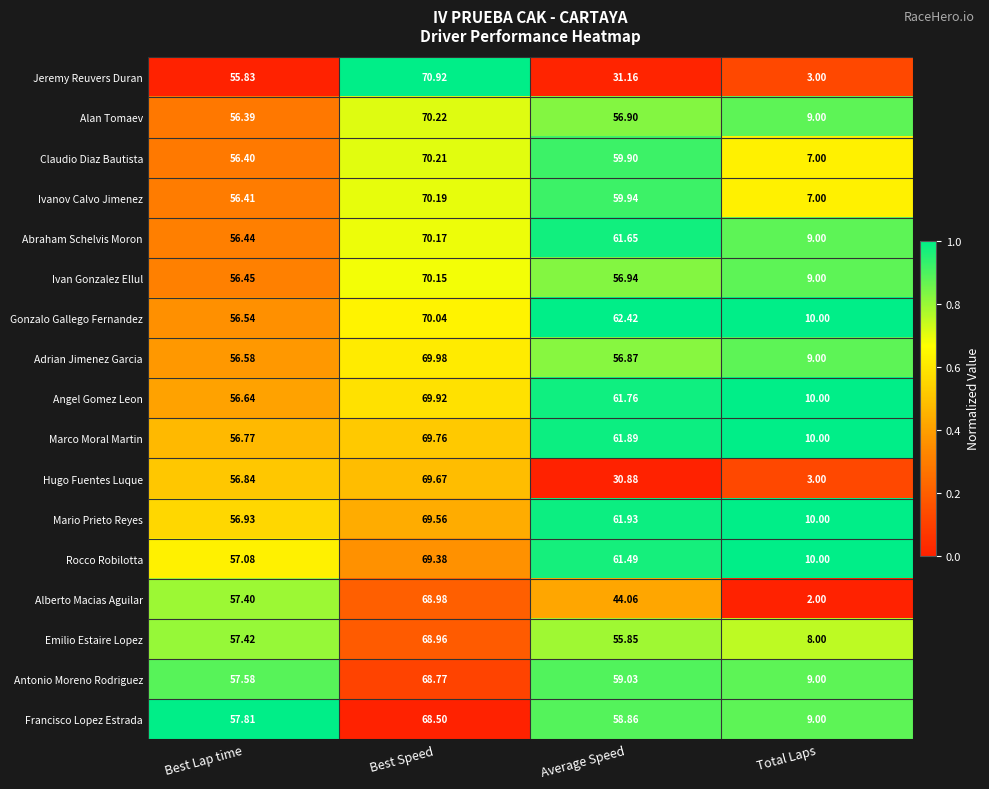

Which series has the largest range (max minus min)?

Jeremy Reuvers Duran